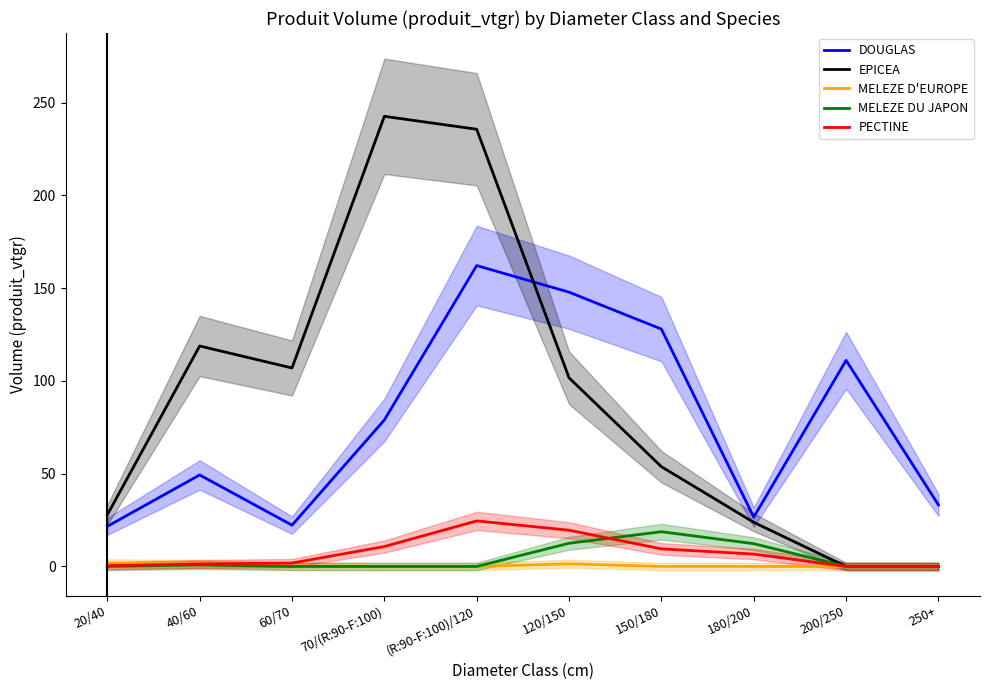

What are all the series names shown in the legend?

DOUGLAS, EPICEA, MELEZE D'EUROPE, MELEZE DU JAPON, PECTINE